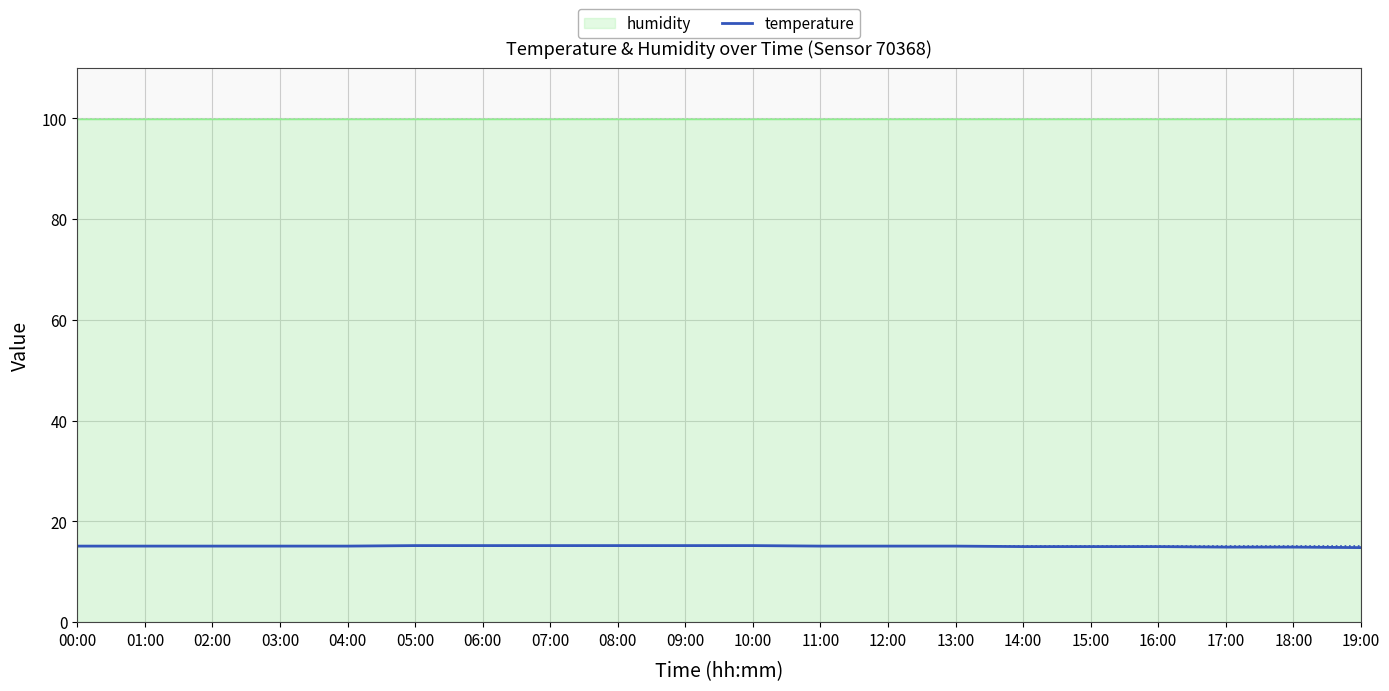

What is the difference between the maximum and second lowest values?

0.3